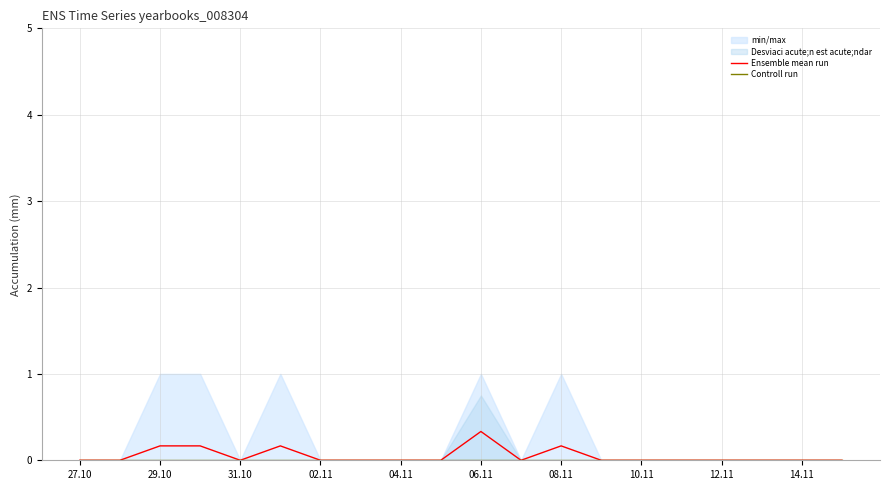

Which series changed the most between 14.11 and 14?

Ensemble mean run